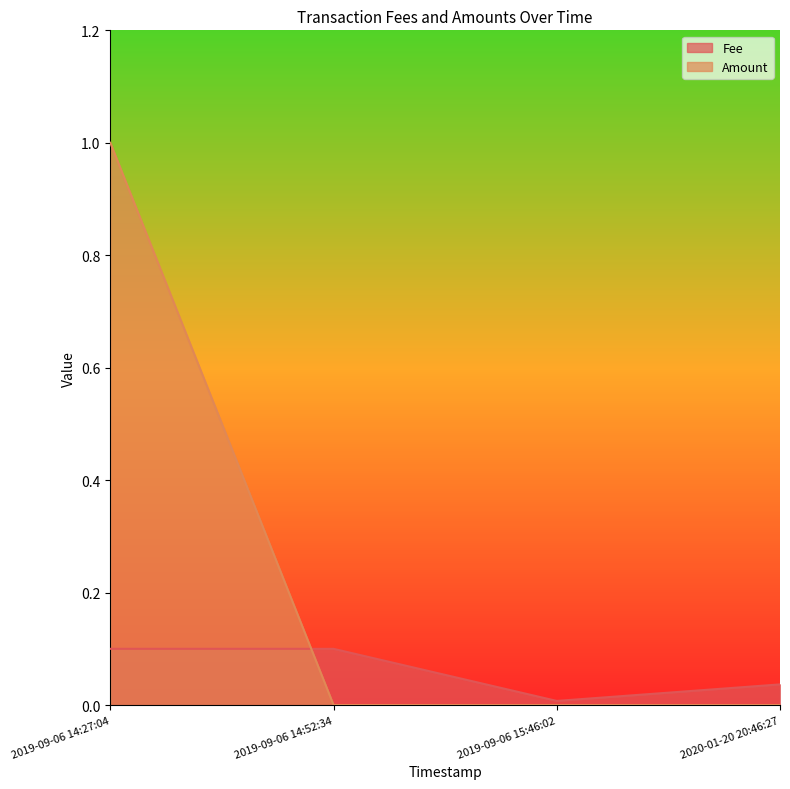

List the labels in order of Amount value, smallest first.

2020-01-20 20:46:27, 2019-09-06 15:46:02, 2019-09-06 14:52:34, 2019-09-06 14:27:04